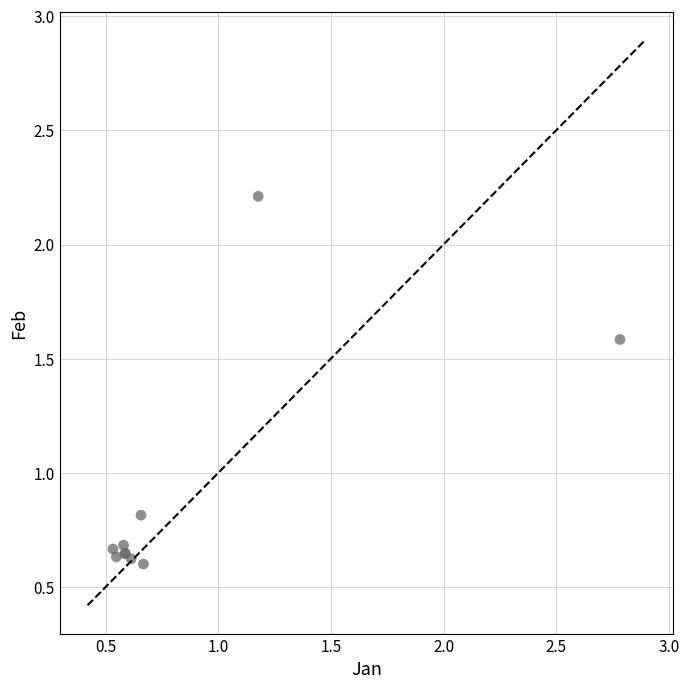

What Y value in the scatter plot is closest to 1?

0.8